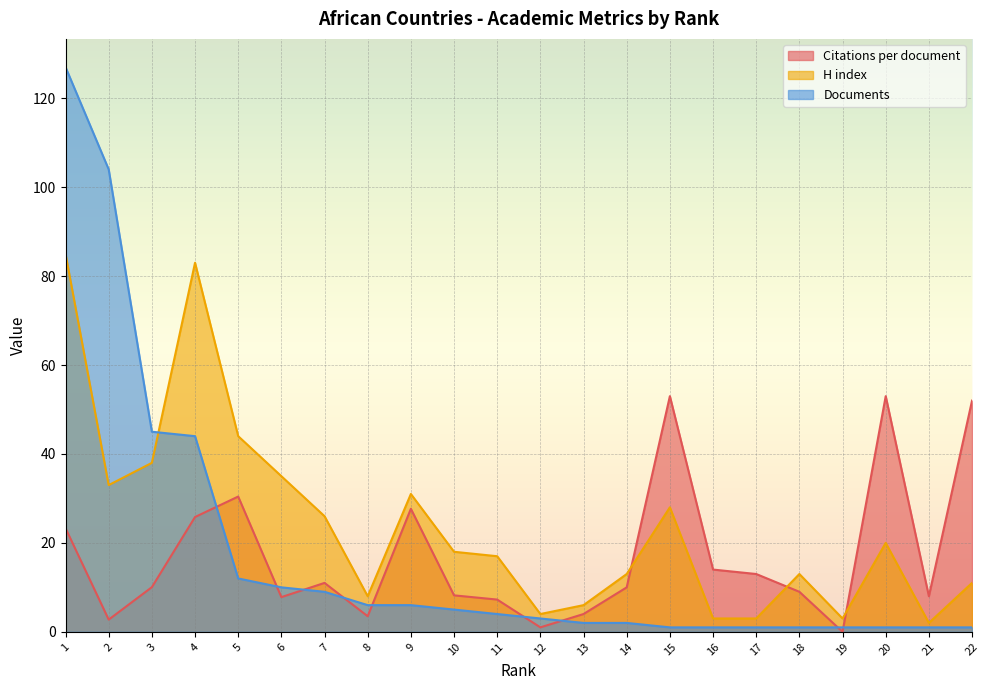

List the series in order of their peak value, highest first.

Documents, H index, Citations per document